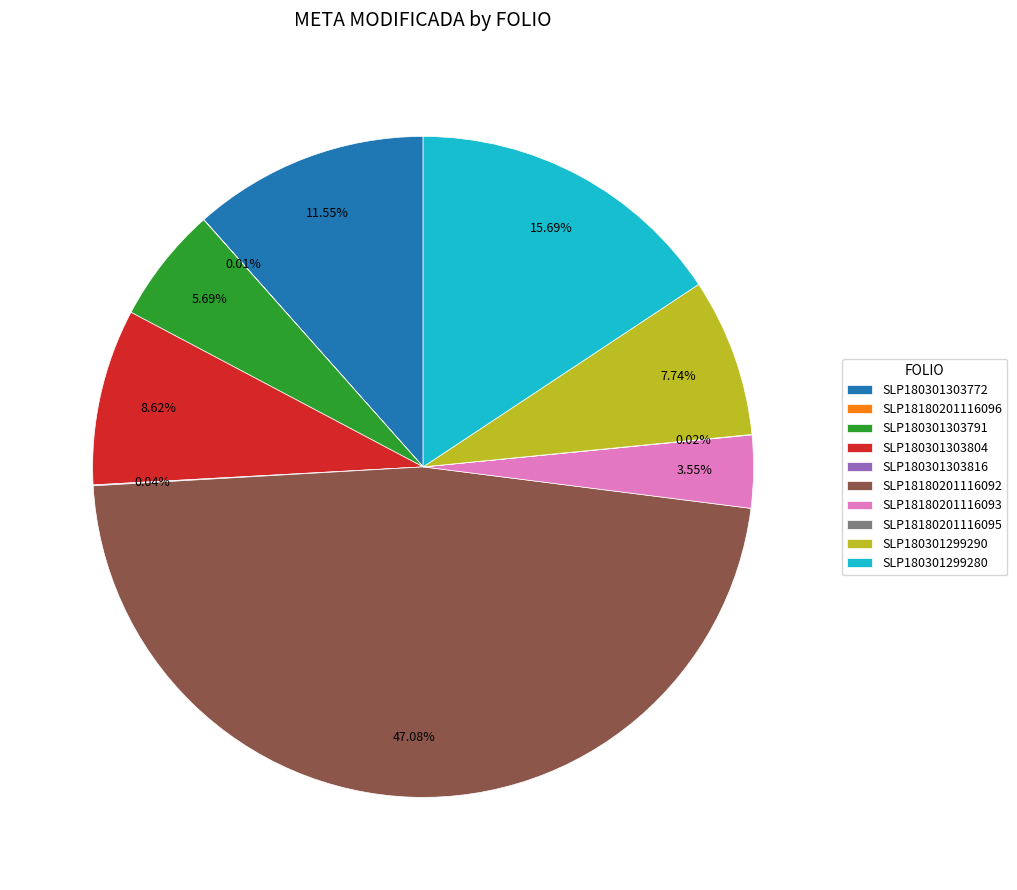

What is the total percentage of SLP180301303804 and SLP180301299290?

16.4%